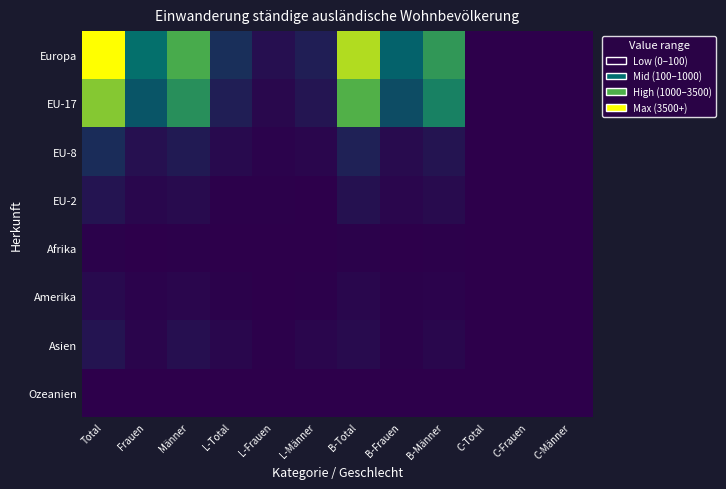

Reading left to right, what are all the values shown in this chart?

Europa: Total=5190	Frauen=1832	Männer=3358	L-Total=751	L-Frauen=257	L-Männer=494	B-Total=4431	B-Frauen=1574	B-Männer=2857	C-Total=8	C-Frauen=1	C-Männer=7
EU-17: Total=4014	Frauen=1373	Männer=2641	L-Total=500	L-Frauen=149	L-Männer=351	B-Total=3507	B-Frauen=1223	B-Männer=2284	C-Total=7	C-Frauen=1	C-Männer=6
EU-8: Total=710	Frauen=276	Männer=434	L-Total=180	L-Frauen=76	L-Männer=104	B-Total=530	B-Frauen=200	B-Männer=330	C-Total=0	C-Frauen=0	C-Männer=0
EU-2: Total=332	Frauen=133	Männer=199	L-Total=36	L-Frauen=22	L-Männer=14	B-Total=296	B-Frauen=111	B-Männer=185	C-Total=0	C-Frauen=0	C-Männer=0
Afrika: Total=52	Frauen=15	Männer=37	L-Total=7	L-Frauen=0	L-Männer=7	B-Total=44	B-Frauen=15	B-Männer=29	C-Total=1	C-Frauen=0	C-Männer=1
Amerika: Total=173	Frauen=68	Männer=105	L-Total=43	L-Frauen=15	L-Männer=28	B-Total=129	B-Frauen=53	B-Männer=76	C-Total=1	C-Frauen=0	C-Männer=1
Asien: Total=332	Frauen=84	Männer=248	L-Total=141	L-Frauen=29	L-Männer=112	B-Total=191	B-Frauen=55	B-Männer=136	C-Total=0	C-Frauen=0	C-Männer=0
Ozeanien: Total=15	Frauen=8	Männer=7	L-Total=4	L-Frauen=2	L-Männer=2	B-Total=11	B-Frauen=6	B-Männer=5	C-Total=0	C-Frauen=0	C-Männer=0